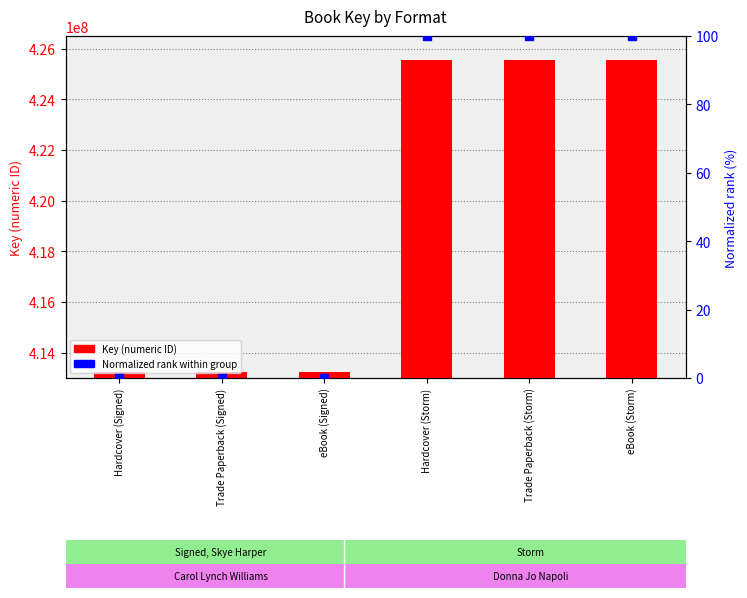

Which series reaches the maximum Y coordinate?

Key (ISBN Key)